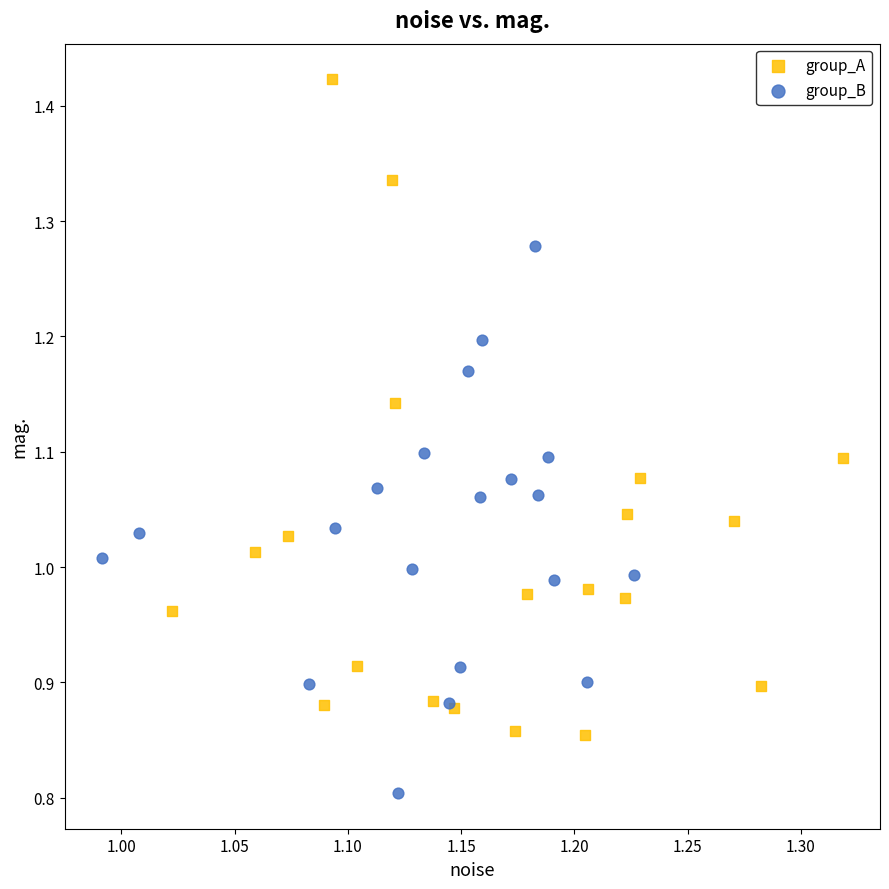

Which series reaches the minimum Y coordinate?

group_B